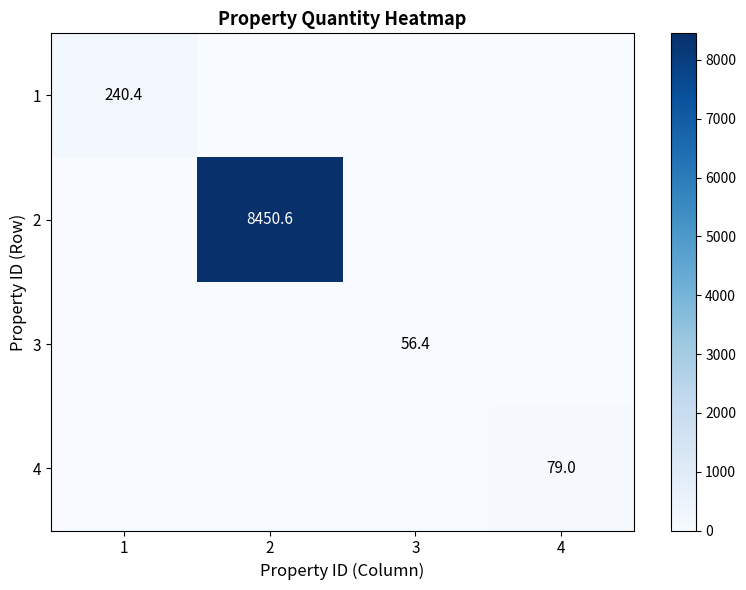

What is the difference between the maximum and minimum values in the 2 series?

8450.6